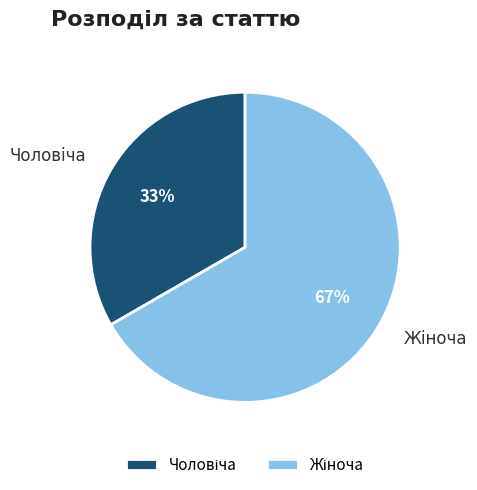

How many slices are in this pie chart?

2